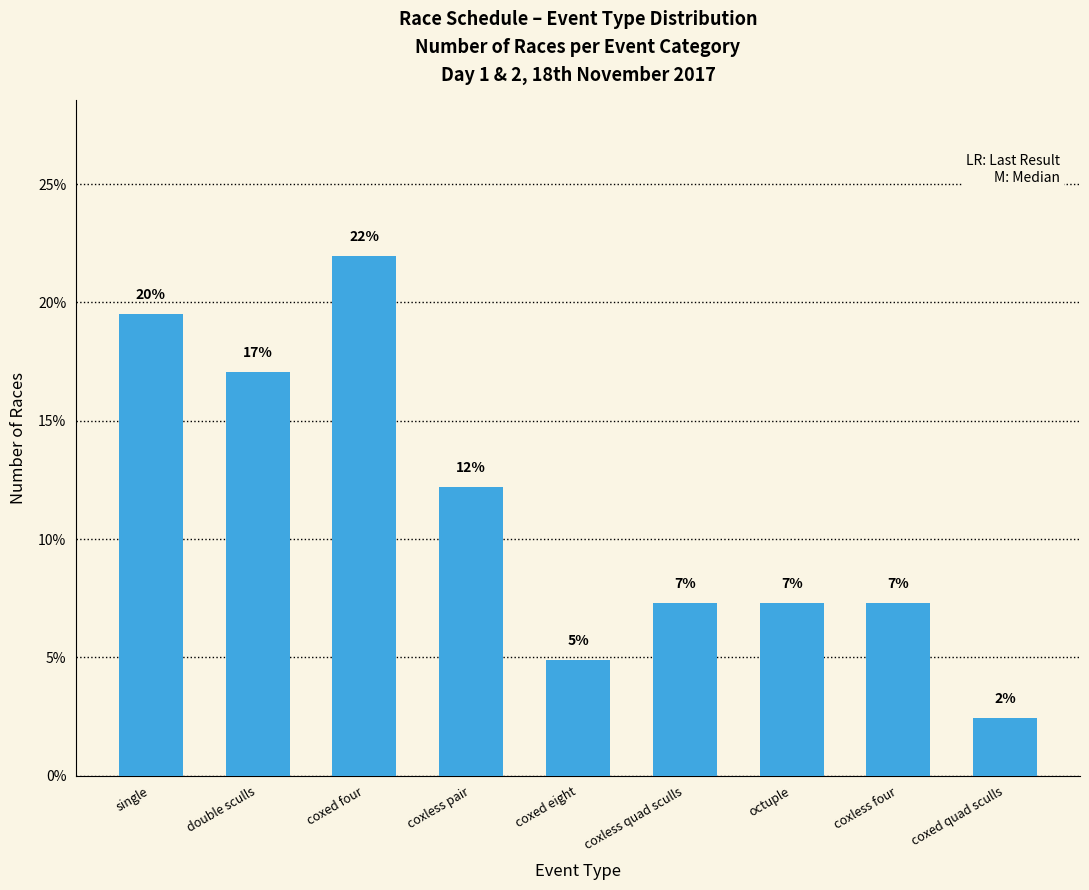

Reading left to right, extract all data points from this chart.

19.5	17.1	22.0	12.2	4.9	7.3	7.3	7.3	2.4